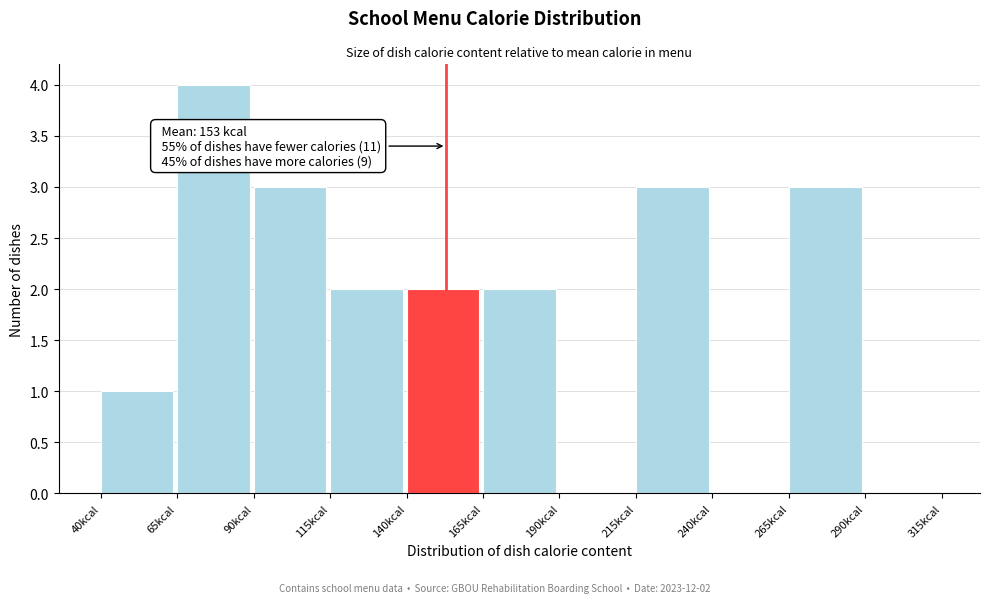

Over which range of the x-axis is the bar tallest?

65 to 90